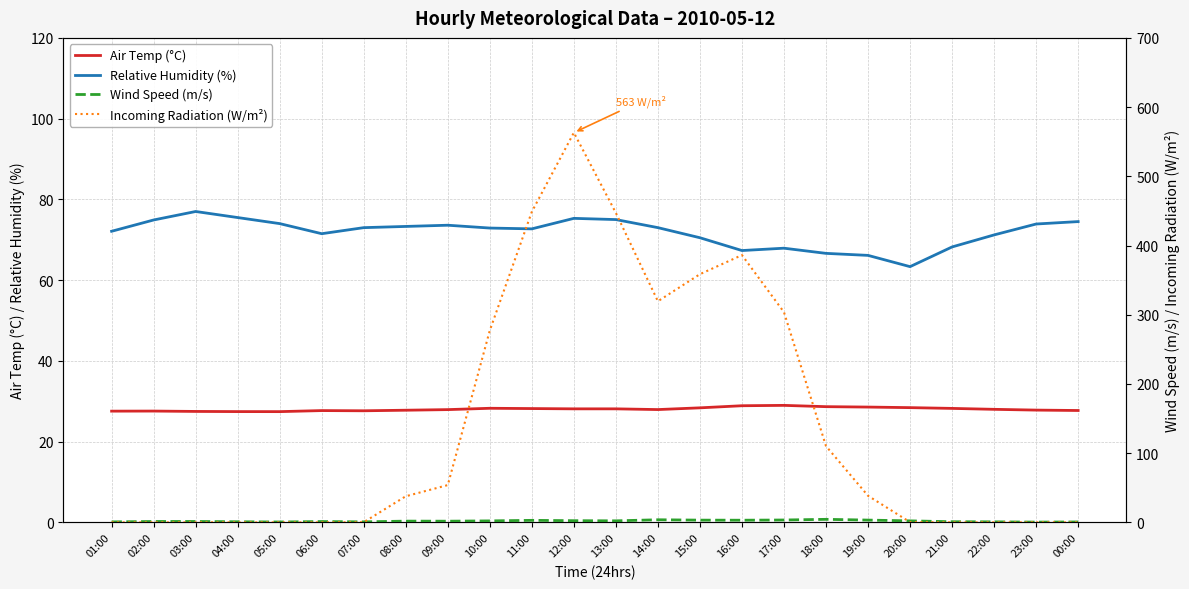

At which category is the sum across all series the highest?

12:00